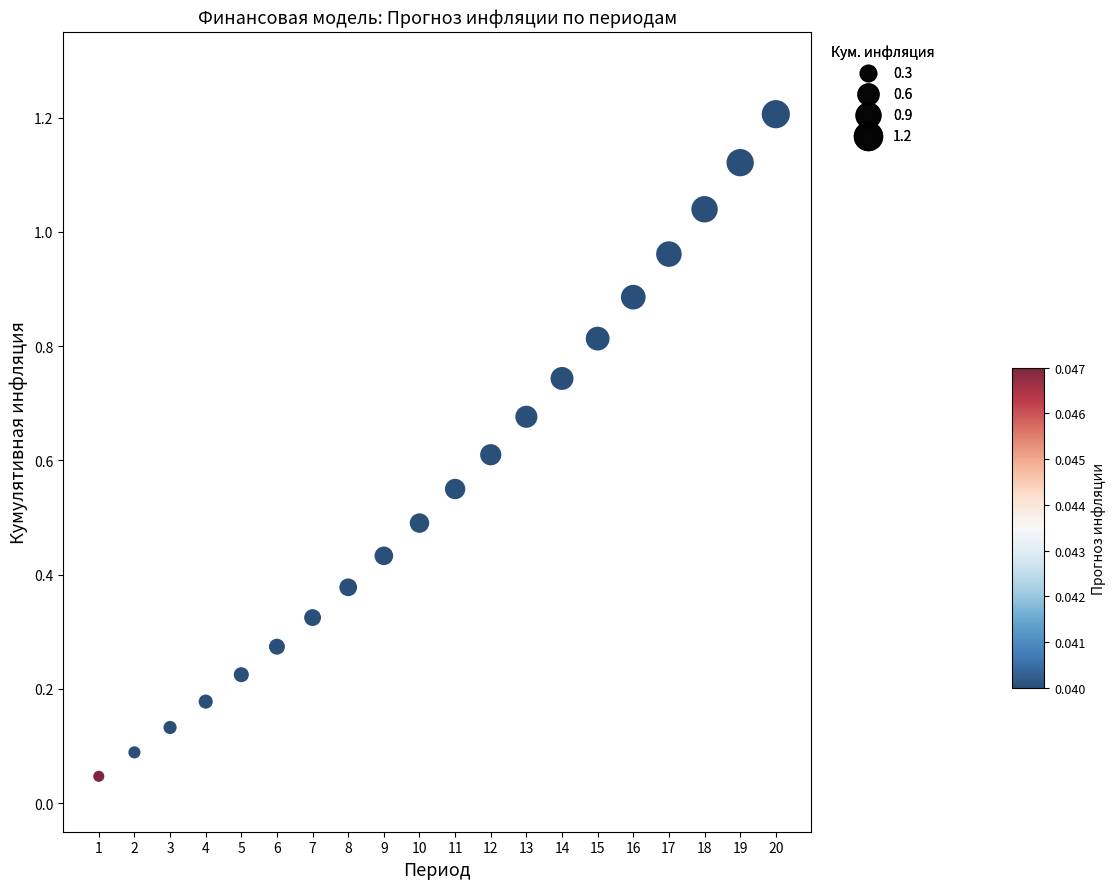

What is the range of X values (max minus min)?

19.0